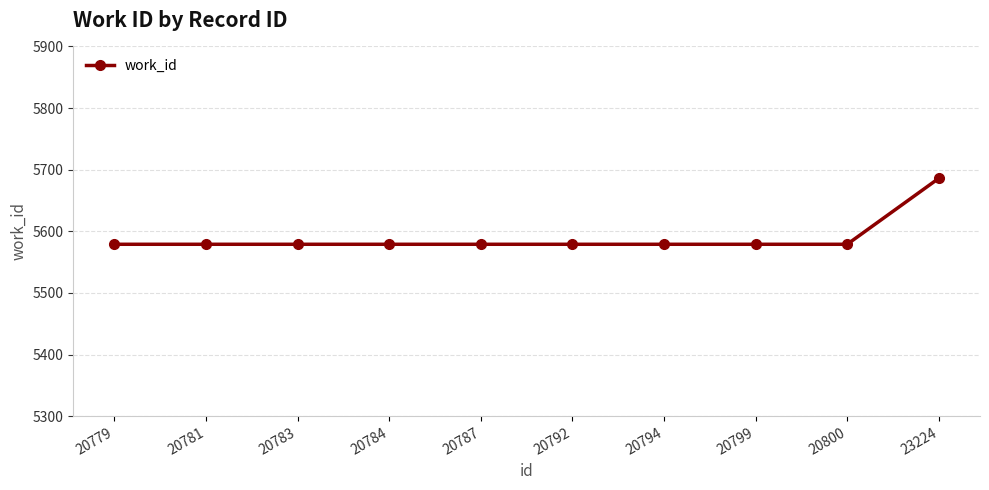

The value at 20792 is 2447. True or false?

False